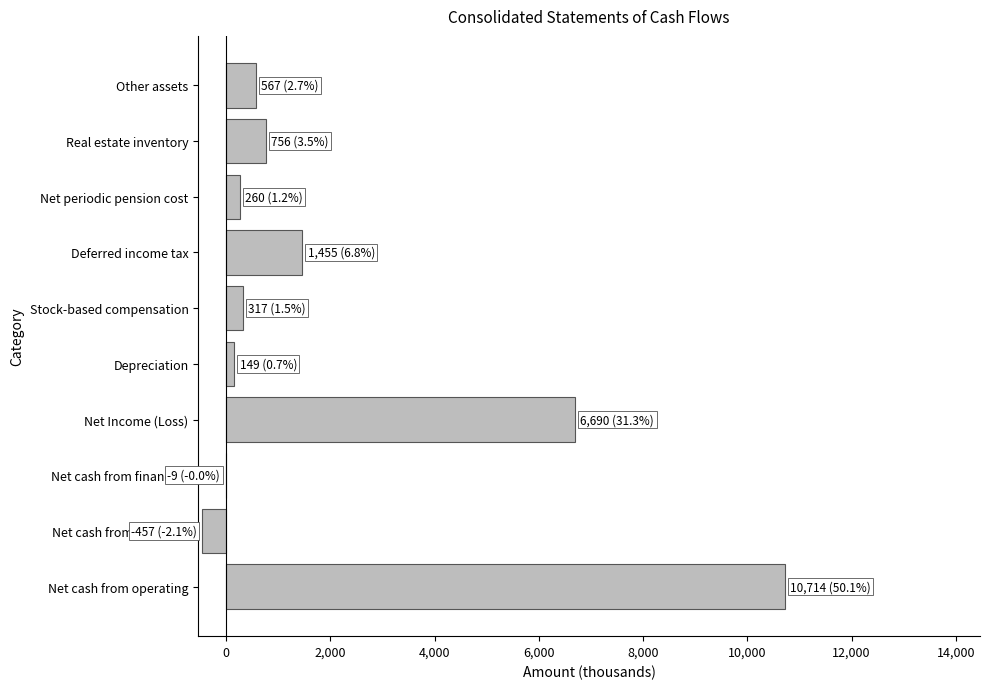

What is the greatest value displayed?

10714